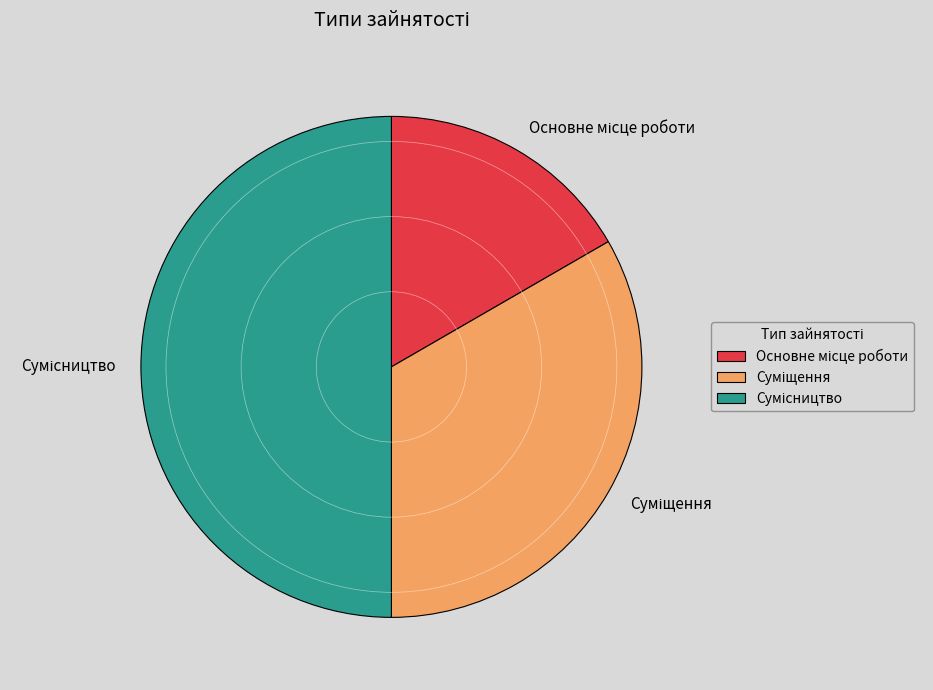

What percentage is the Суміщення slice, to the nearest percent?

33%